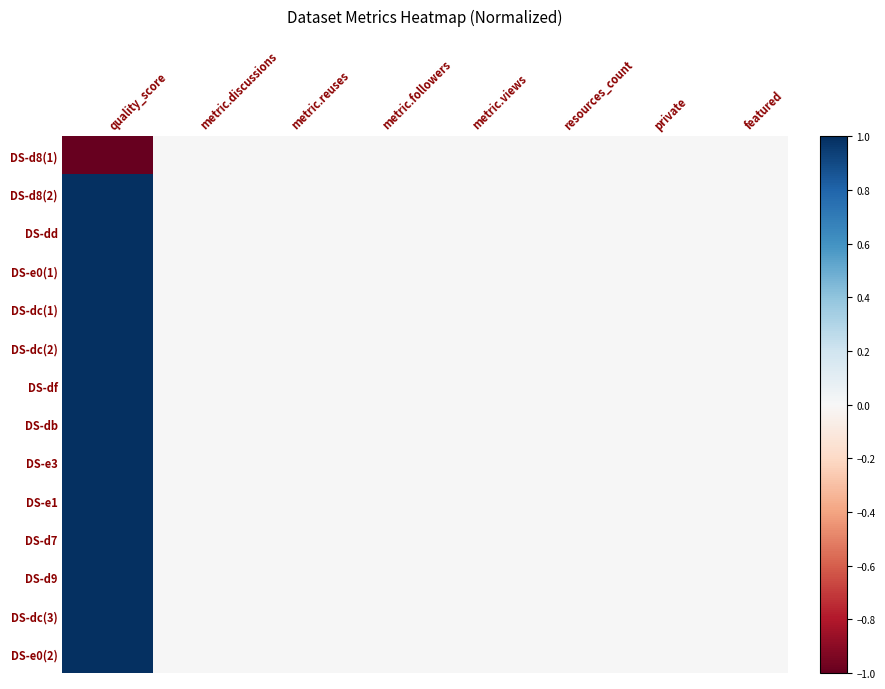

Reading left to right, list all the values displayed in this chart.

DS-d8(1): quality_score=-1	metric.discussions=0	metric.reuses=0	metric.followers=0	metric.views=0	resources_count=0	private=0	featured=0
DS-d8(2): quality_score=1	metric.discussions=0	metric.reuses=0	metric.followers=0	metric.views=0	resources_count=0	private=0	featured=0
DS-dd: quality_score=1	metric.discussions=0	metric.reuses=0	metric.followers=0	metric.views=0	resources_count=0	private=0	featured=0
DS-e0(1): quality_score=1	metric.discussions=0	metric.reuses=0	metric.followers=0	metric.views=0	resources_count=0	private=0	featured=0
DS-dc(1): quality_score=1	metric.discussions=0	metric.reuses=0	metric.followers=0	metric.views=0	resources_count=0	private=0	featured=0
DS-dc(2): quality_score=1	metric.discussions=0	metric.reuses=0	metric.followers=0	metric.views=0	resources_count=0	private=0	featured=0
DS-df: quality_score=1	metric.discussions=0	metric.reuses=0	metric.followers=0	metric.views=0	resources_count=0	private=0	featured=0
DS-db: quality_score=1	metric.discussions=0	metric.reuses=0	metric.followers=0	metric.views=0	resources_count=0	private=0	featured=0
DS-e3: quality_score=1	metric.discussions=0	metric.reuses=0	metric.followers=0	metric.views=0	resources_count=0	private=0	featured=0
DS-e1: quality_score=1	metric.discussions=0	metric.reuses=0	metric.followers=0	metric.views=0	resources_count=0	private=0	featured=0
DS-d7: quality_score=1	metric.discussions=0	metric.reuses=0	metric.followers=0	metric.views=0	resources_count=0	private=0	featured=0
DS-d9: quality_score=1	metric.discussions=0	metric.reuses=0	metric.followers=0	metric.views=0	resources_count=0	private=0	featured=0
DS-dc(3): quality_score=1	metric.discussions=0	metric.reuses=0	metric.followers=0	metric.views=0	resources_count=0	private=0	featured=0
DS-e0(2): quality_score=1	metric.discussions=0	metric.reuses=0	metric.followers=0	metric.views=0	resources_count=0	private=0	featured=0